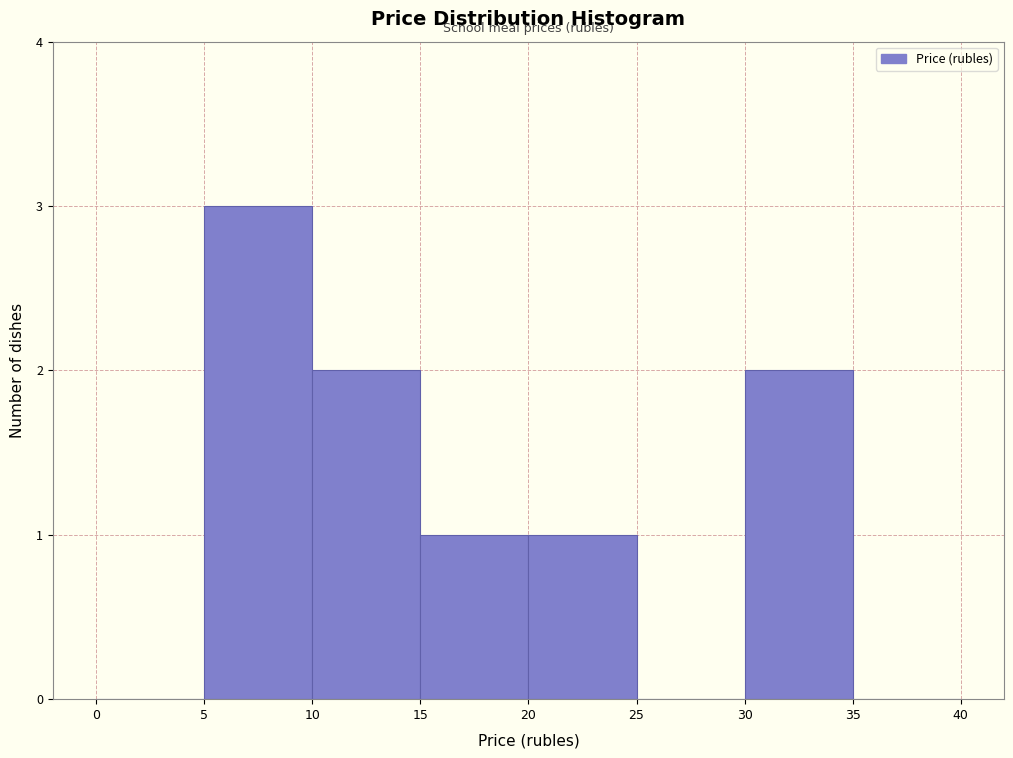

Reading left to right, list every bar in this chart as the range it spans on the x-axis followed by its height. The values are not printed on the chart, so give them approximately, as read against the axis.

0 to 5: 0
5 to 10: 3
10 to 15: 2
15 to 20: 1
20 to 25: 1
25 to 30: 0
30 to 35: 2
35 to 40: 0